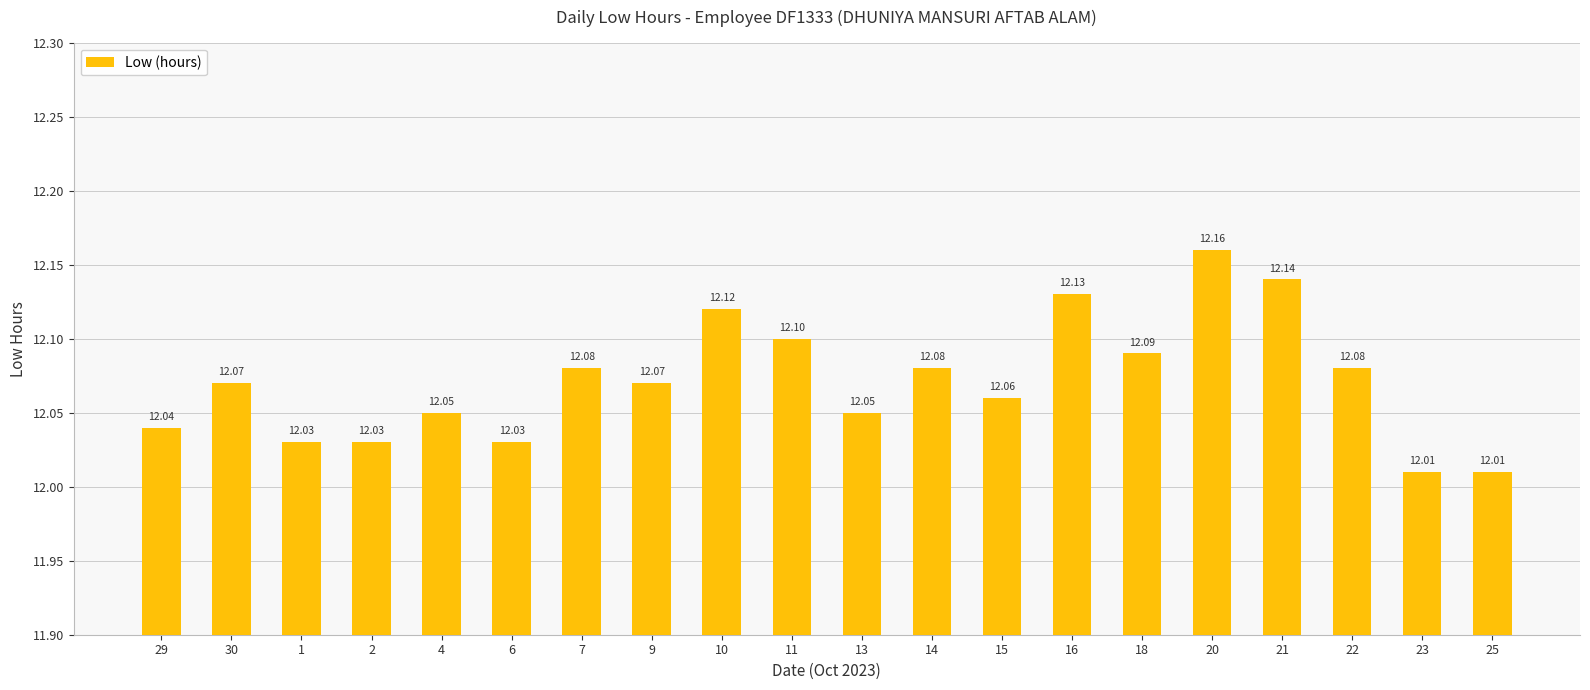

What is the label of the 20th bar from the left?

25